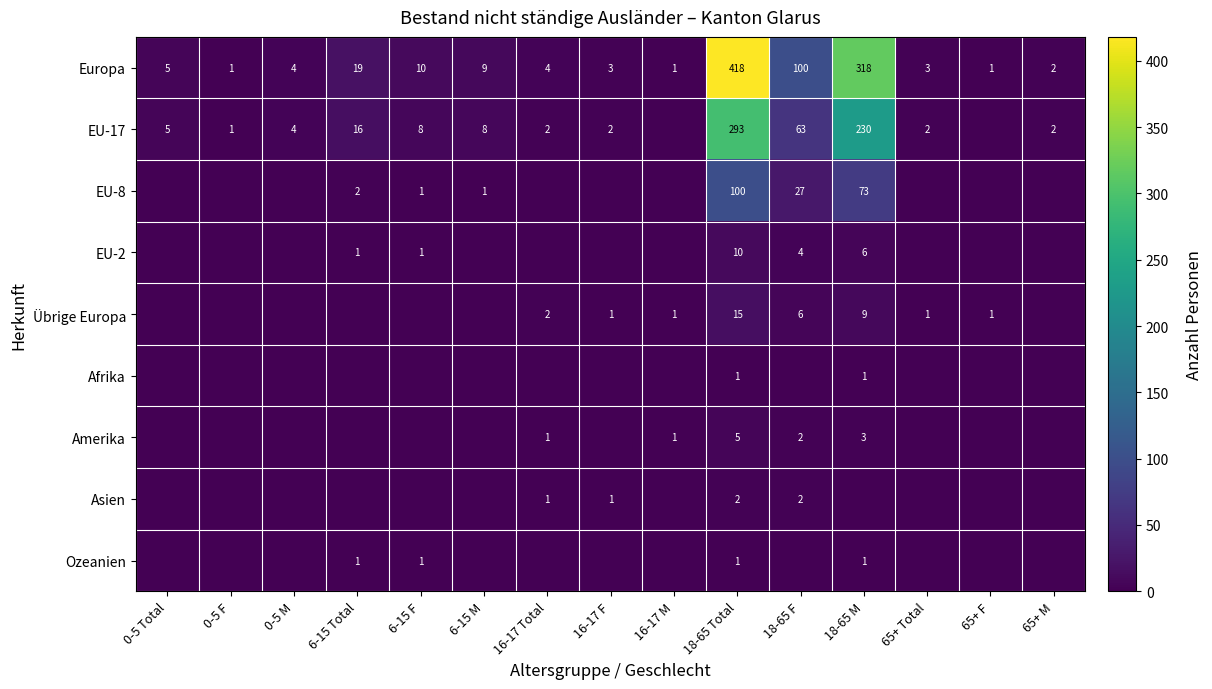

The value of Übrige Europa at 65+ Total is 0. True or false?

False